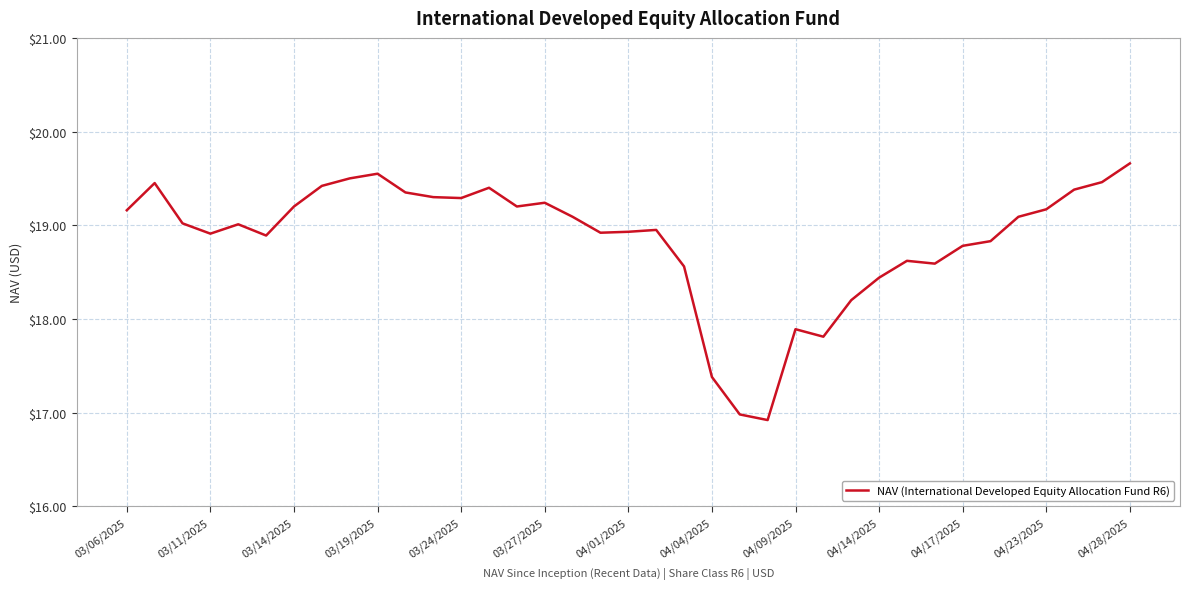

What is the greatest value displayed?

19.7